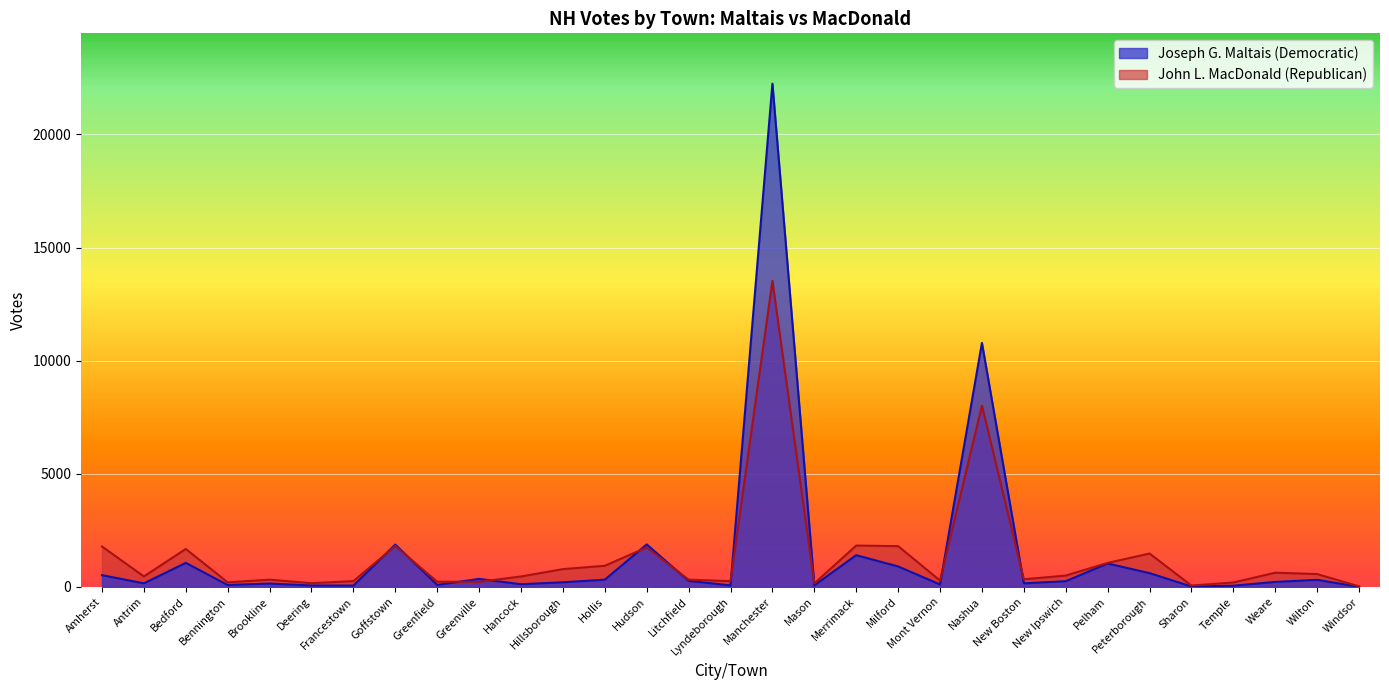

Which series has the largest total across all categories?

Joseph G. Maltais (Democratic)